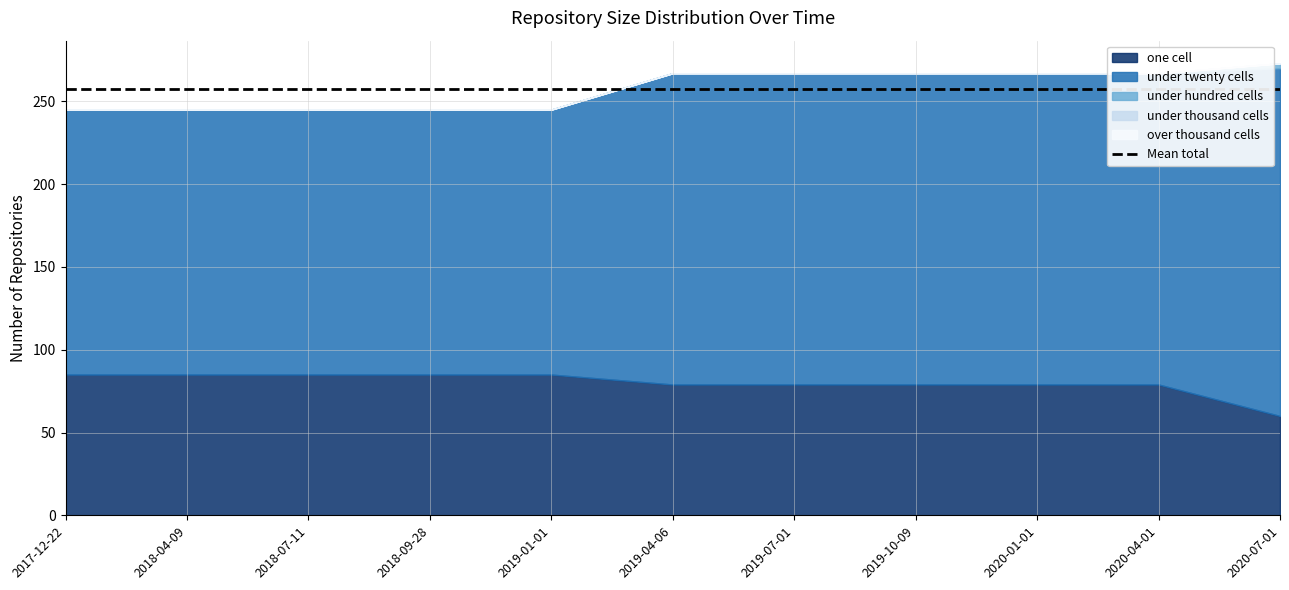

Which series changed the most between 2017-12-22 and 2018-09-28?

one_cell